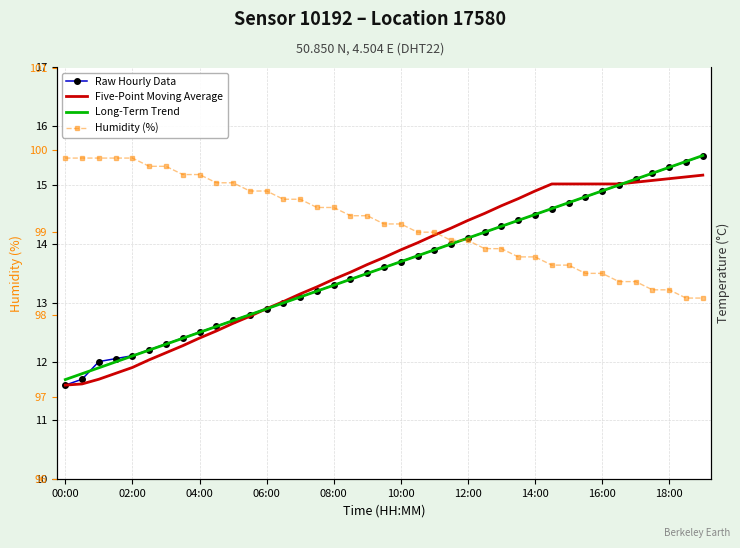

True or false: Five-Point Moving Average has a value of 12.8 at 11.

True